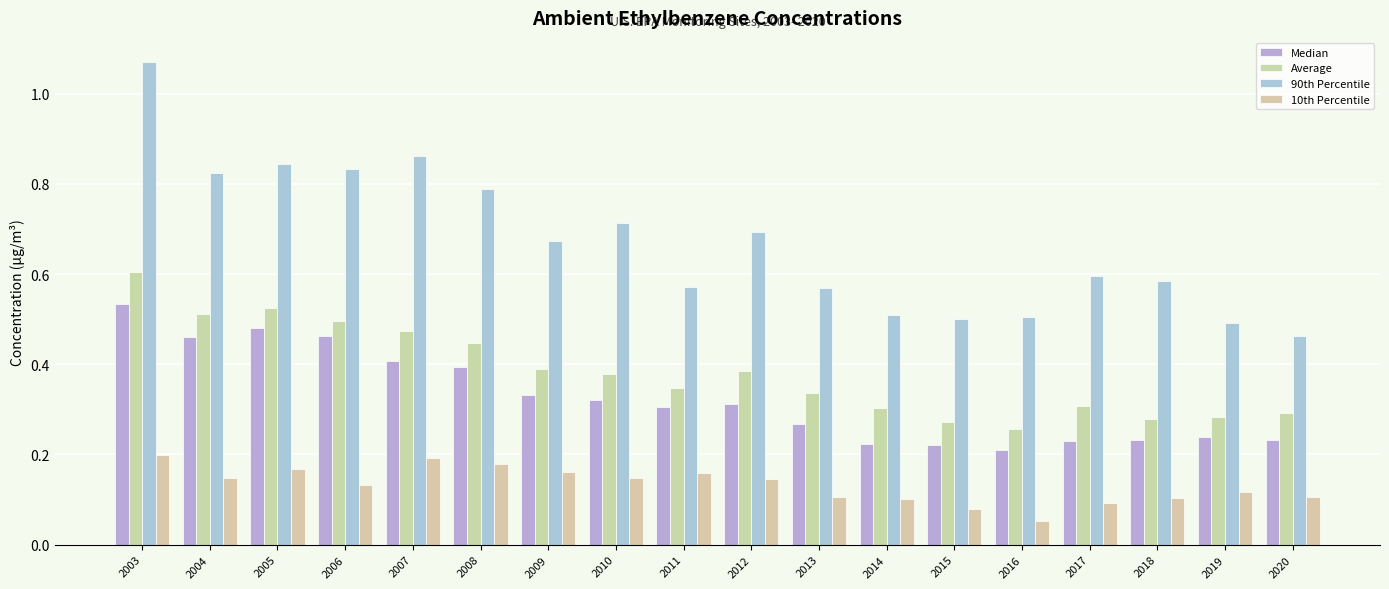

Are the bars horizontal?

No